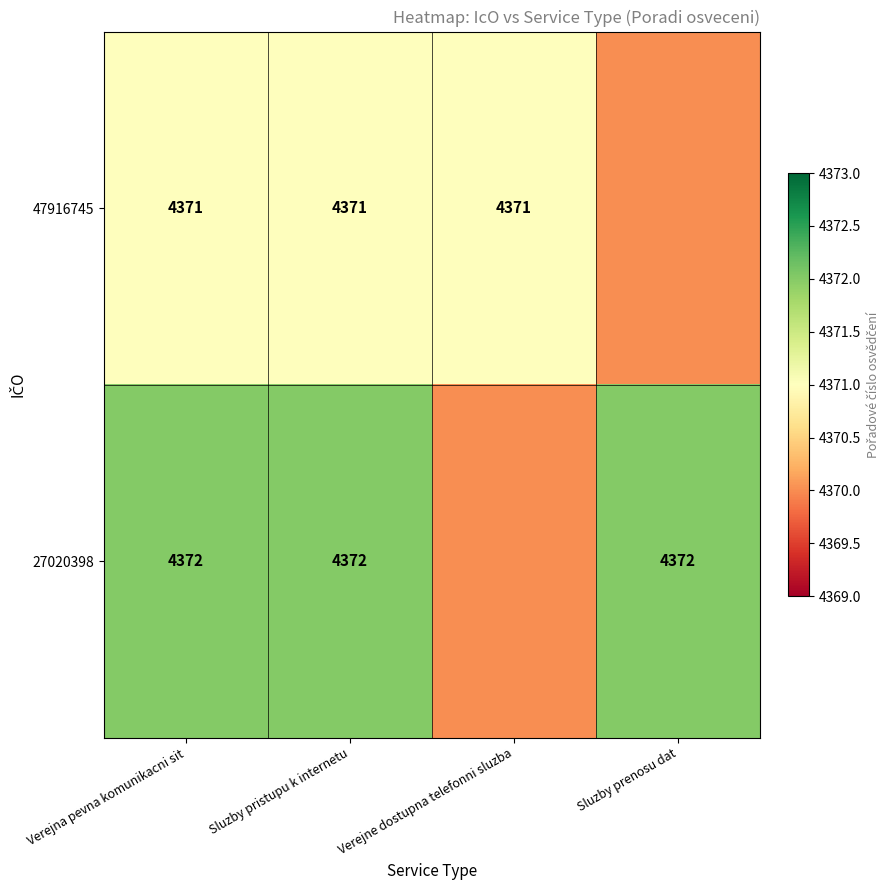

What is the difference between the highest and lowest values at Verejna pevna komunikacni sit?

1